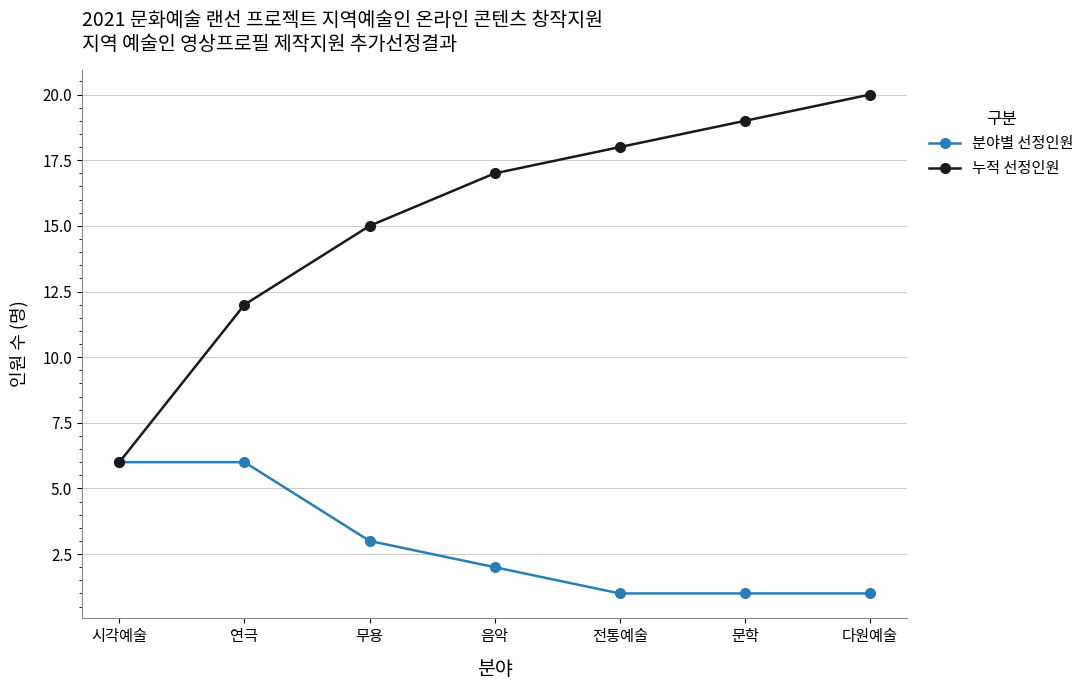

Which series changed the most between 시각예술 and 문학?

누적 선정인원